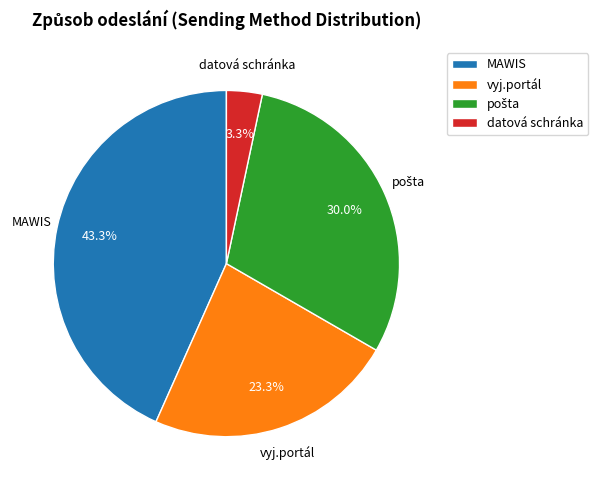

Is it true that vyj.portál is 23% of the pie?

True